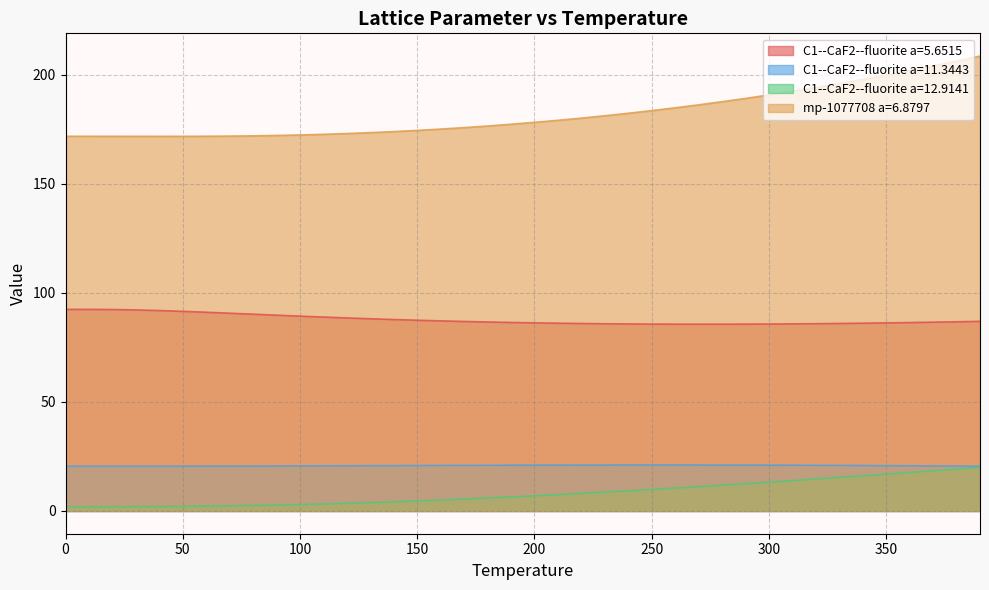

Read the C1--CaF2--fluorite a=5.6515 value at 170.0.

86.9